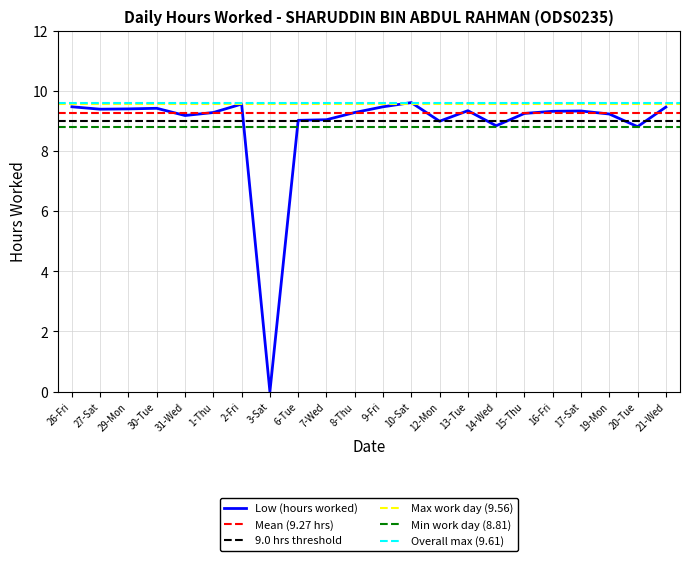

At which category does the data reach its first local valley?

27-Sat